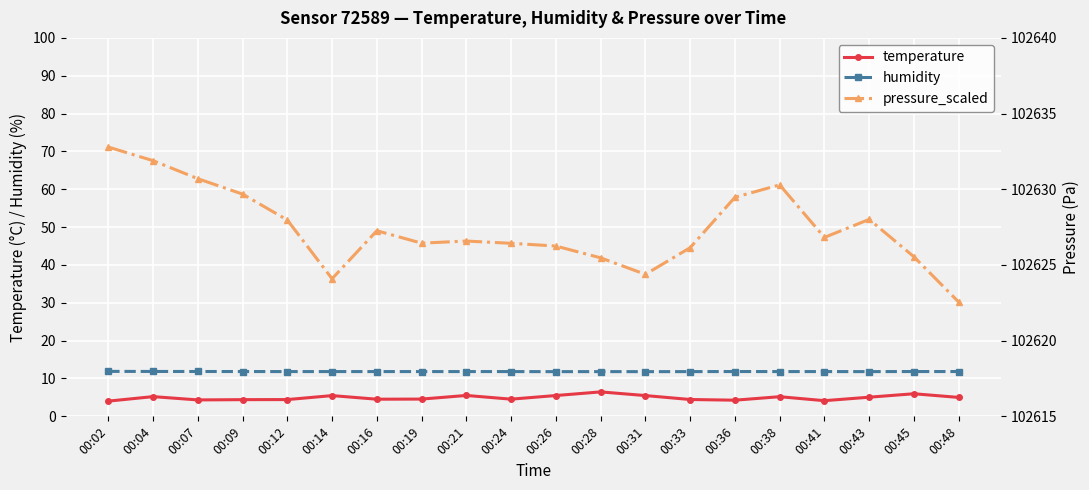

Between 00:07 and 00:26, which series saw the biggest shift?

pressure_scaled